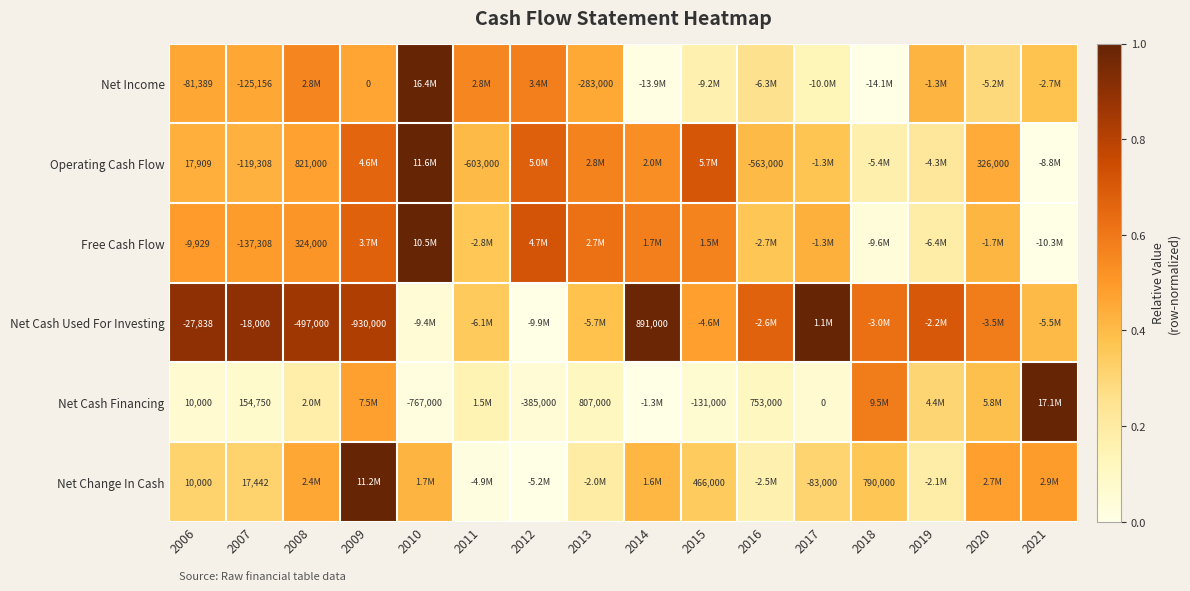

The Free Cash Flow series shows 0.3 at 2009. True or false?

False